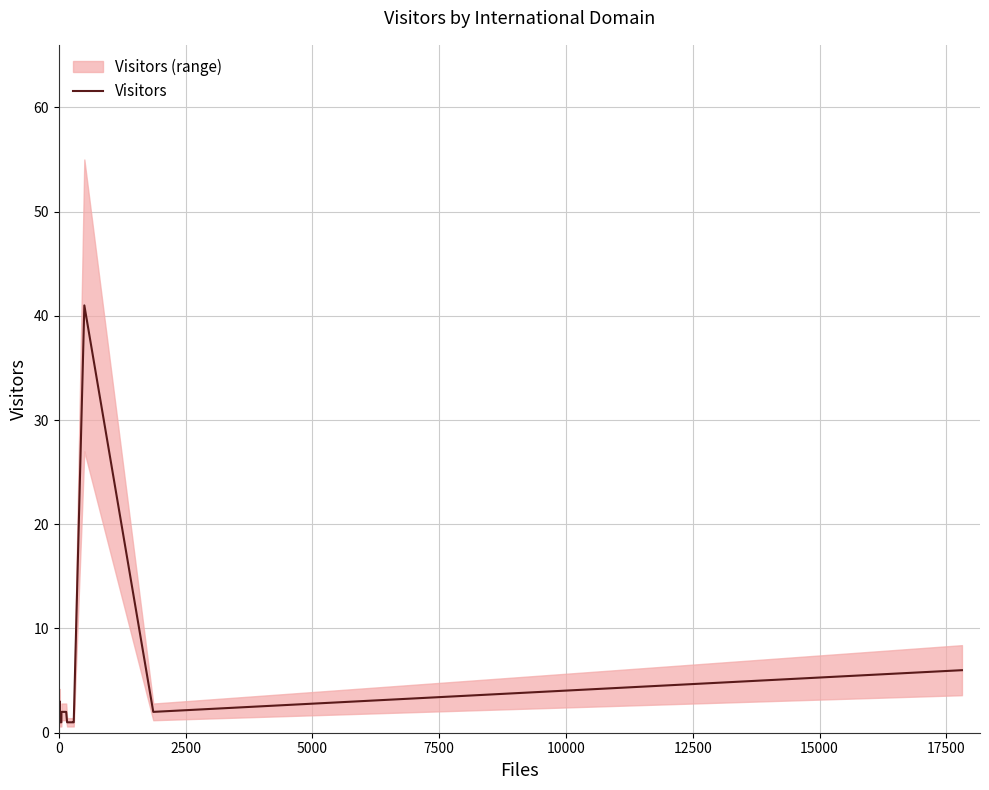

How many data points does each series have?

15